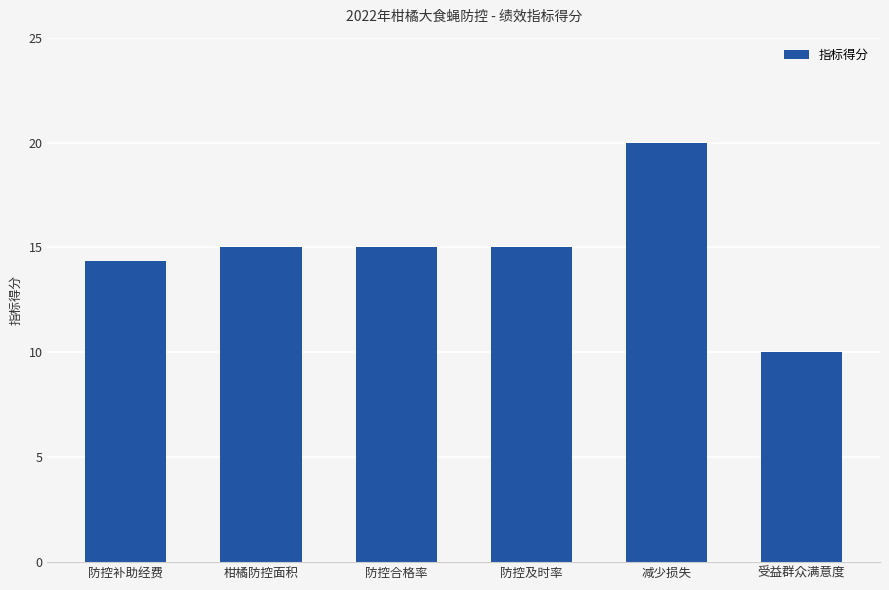

True or false: the data shows 5.1 at 受益群众满意度.

False